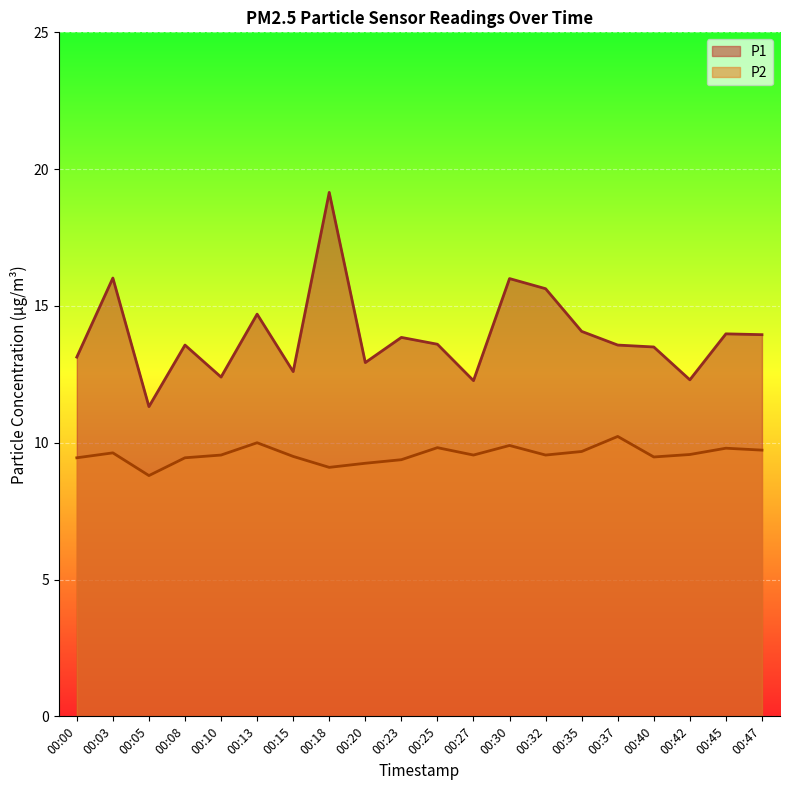

Reading right to left, what are all the values shown in this chart?

P1: 00:47=13.9	00:45=14.0	00:42=12.3	00:40=13.5	00:37=13.6	00:35=14.1	00:32=15.6	00:30=16.0	00:27=12.3	00:25=13.6	00:23=13.8	00:20=12.9	00:18=19.1	00:15=12.6	00:13=14.7	00:10=12.4	00:08=13.6	00:05=11.3	00:03=16.0	00:00=13.1
P2: 00:47=9.7	00:45=9.8	00:42=9.6	00:40=9.5	00:37=10.2	00:35=9.7	00:32=9.6	00:30=9.9	00:27=9.6	00:25=9.8	00:23=9.4	00:20=9.2	00:18=9.1	00:15=9.5	00:13=10.0	00:10=9.6	00:08=9.4	00:05=8.8	00:03=9.6	00:00=9.4